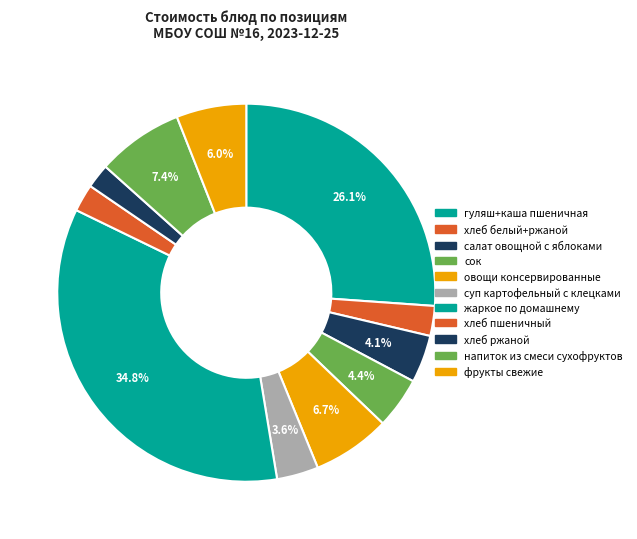

How many segments does this pie chart have?

11